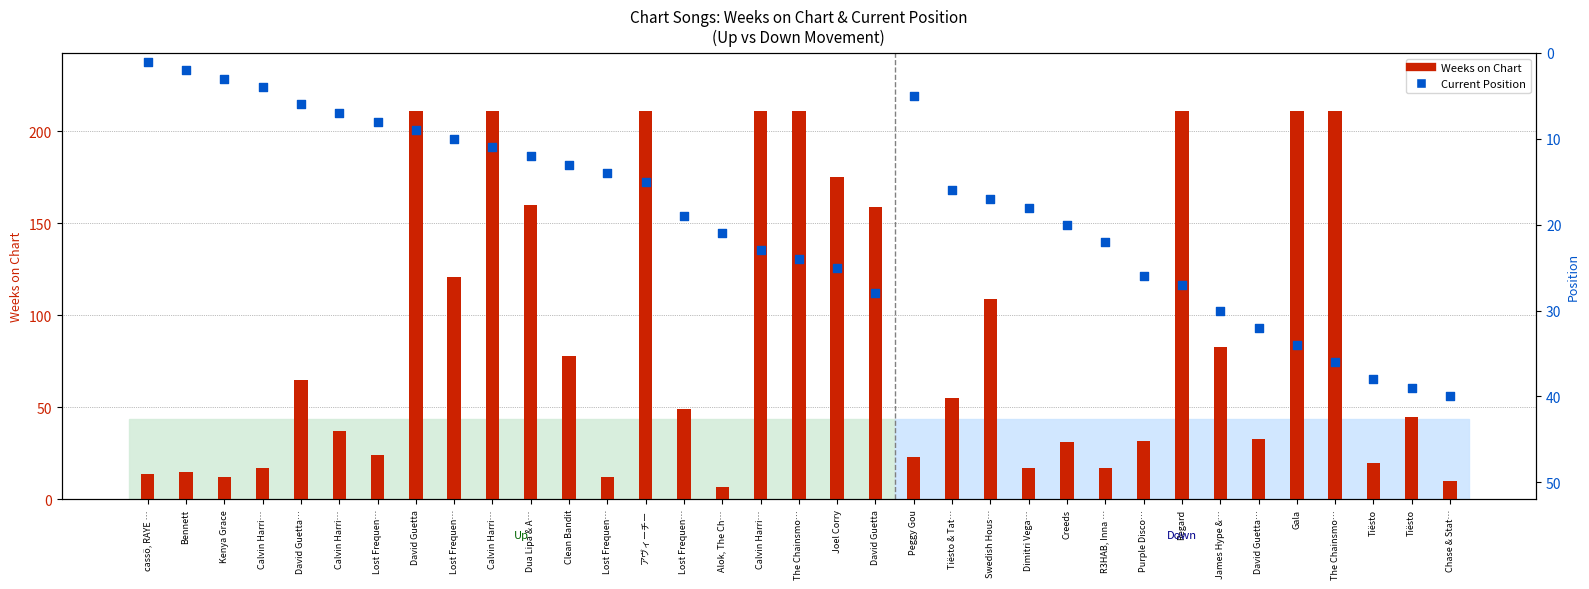

At how many categories does at least one series exceed 90?

13